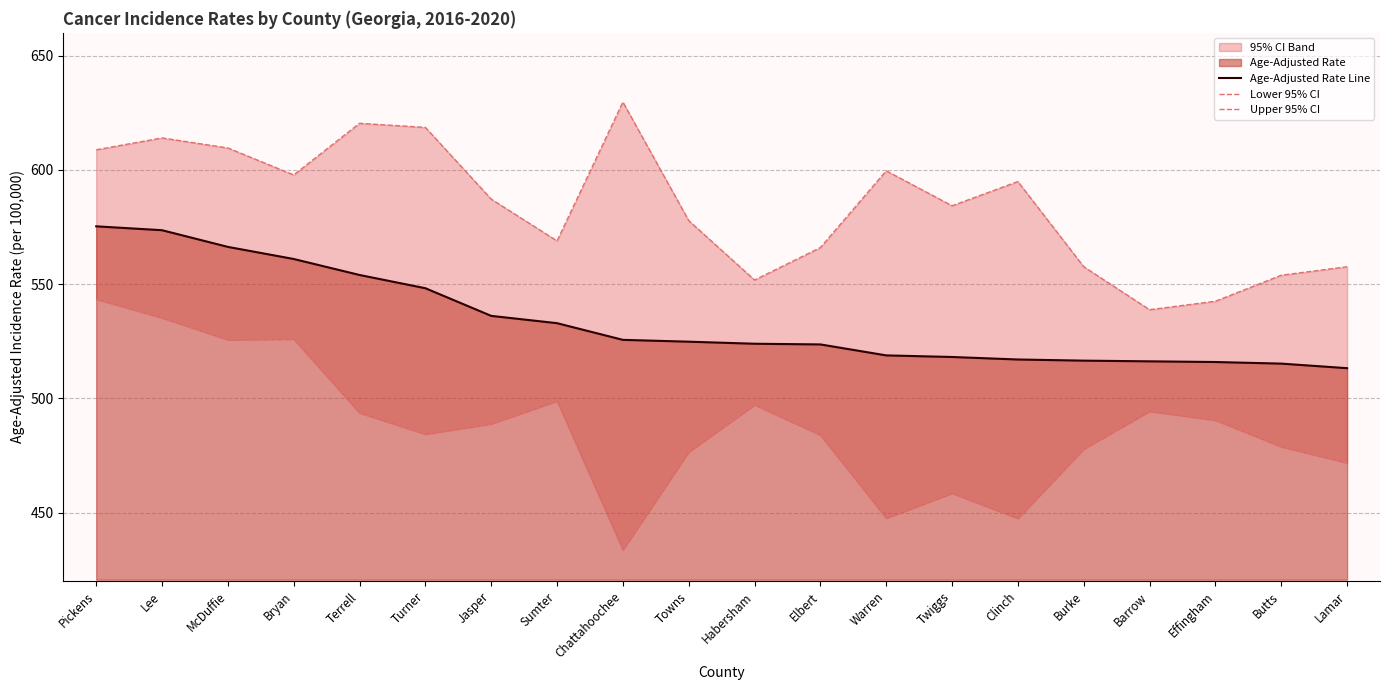

What is the total value across all series at Warren?

1565.9